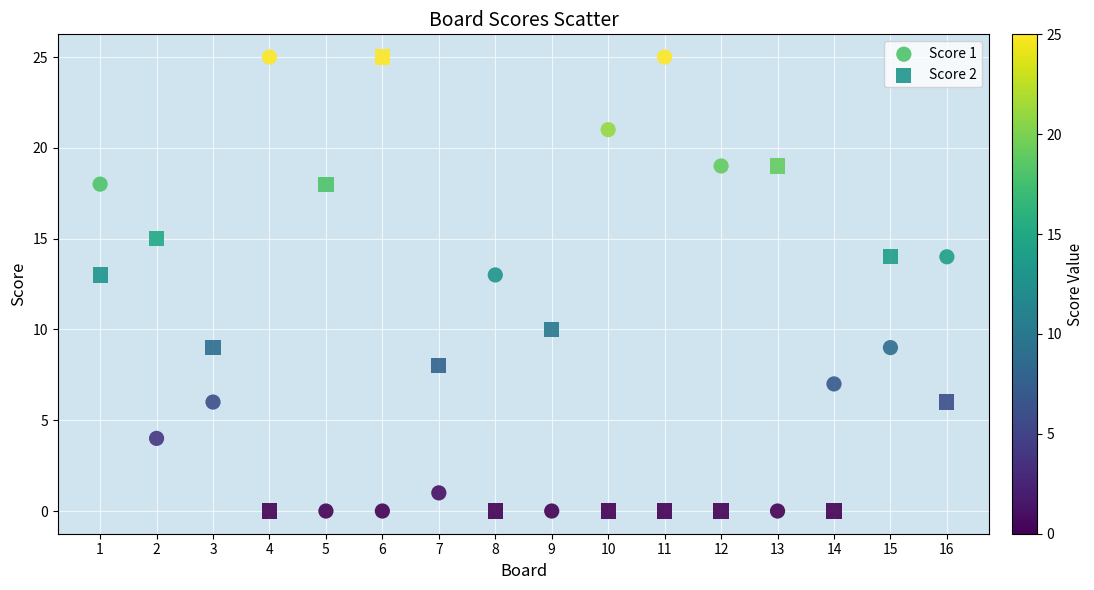

Across all data points, what is the range of Y values (max minus min)?

25